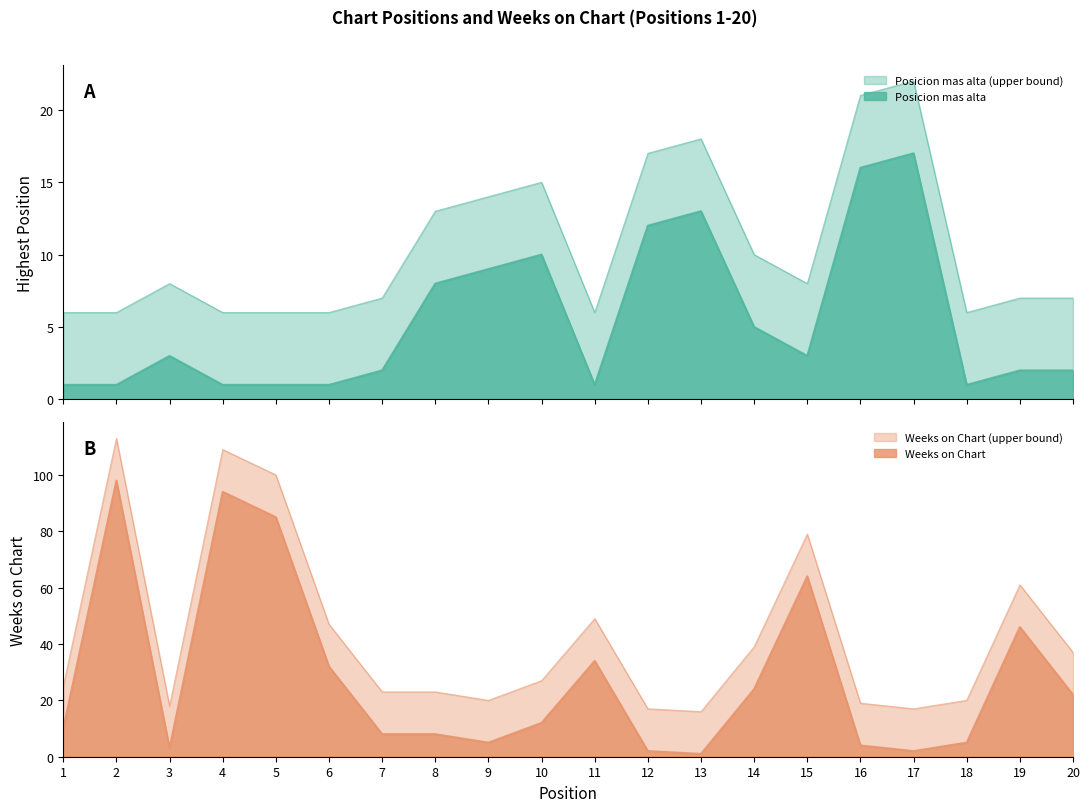

List the labels in order of Weeks on Chart value, largest first.

2, 4, 5, 15, 19, 11, 6, 14, 20, 10, 1, 7, 8, 9, 18, 16, 3, 12, 17, 13